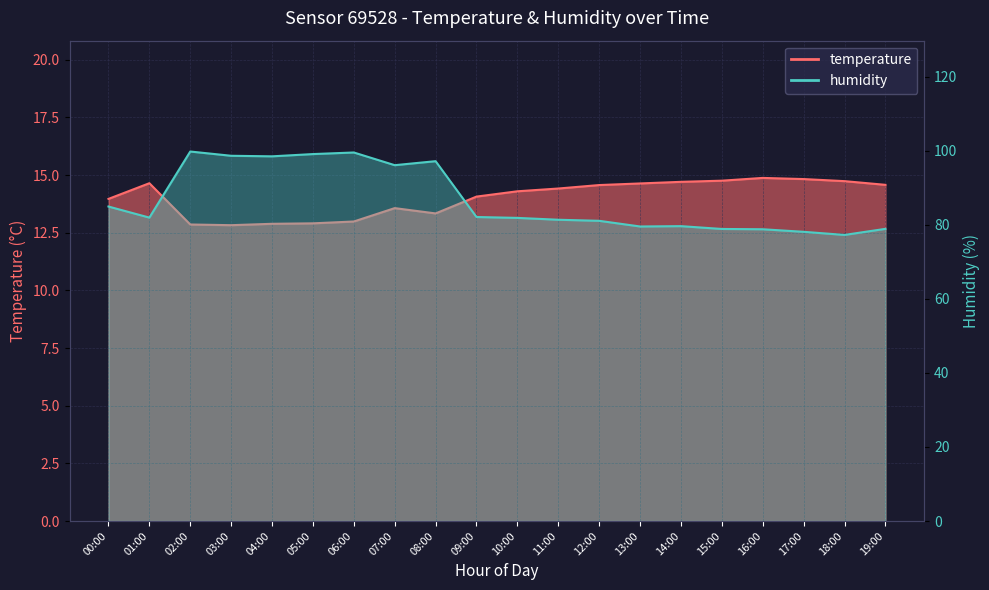

List the series in order of their peak value, lowest first.

temperature, humidity